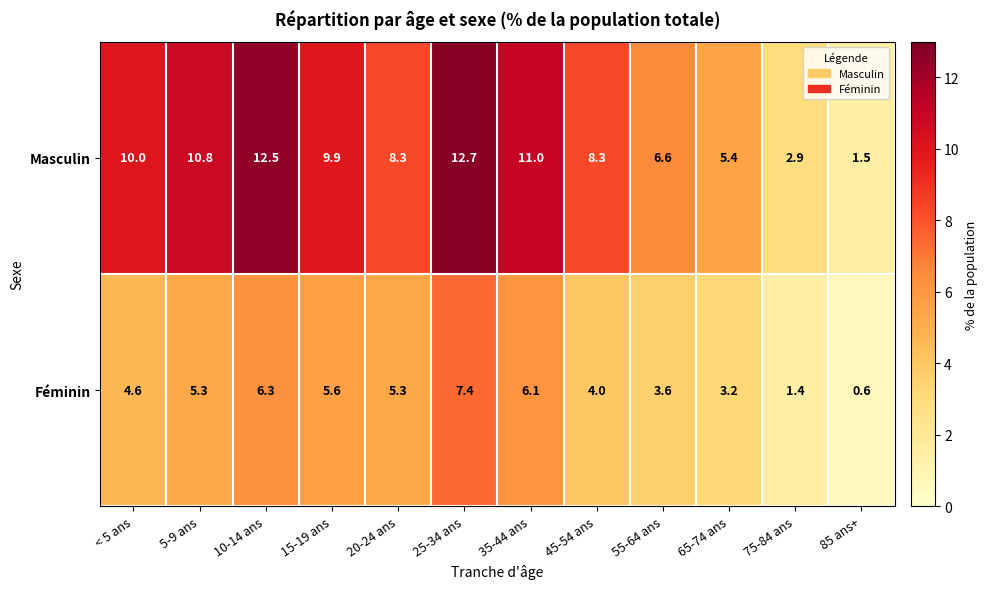

The Masculin series shows 1.5 at 85 ans+. True or false?

True